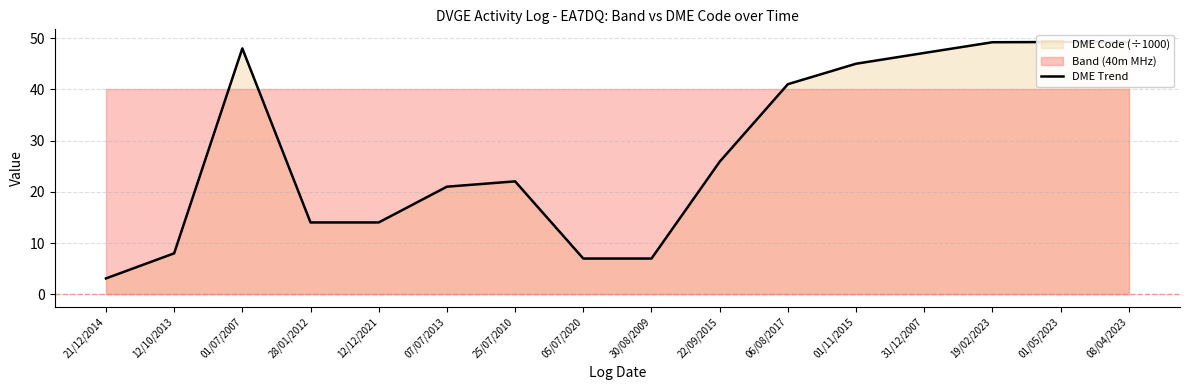

List the labels in order of value, smallest first.

21/12/2014, 05/07/2020, 30/08/2009, 12/10/2013, 28/01/2012, 12/12/2021, 07/07/2013, 25/07/2010, 22/09/2015, 06/08/2017, 01/11/2015, 31/12/2007, 01/07/2007, 19/02/2023, 01/05/2023, 08/04/2023